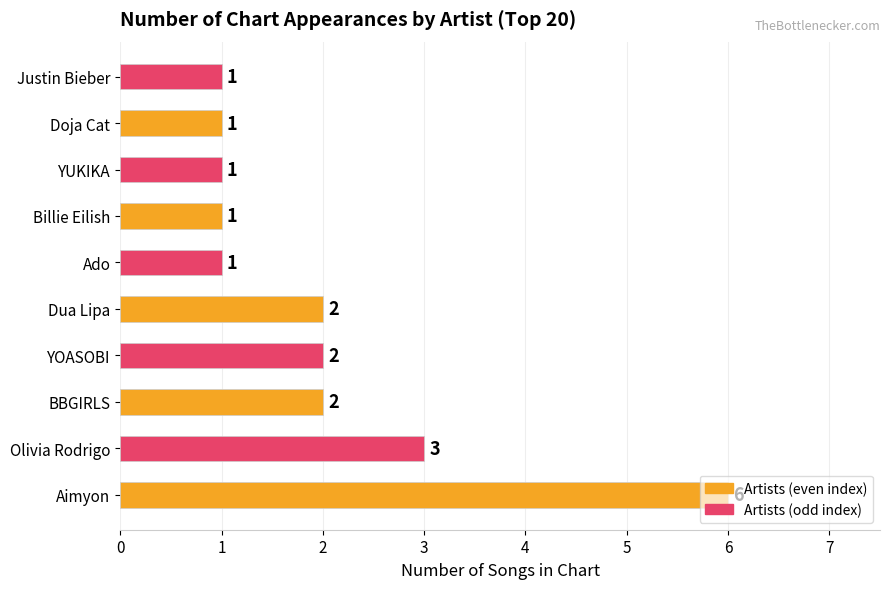

What is the difference between the maximum and minimum values?

5